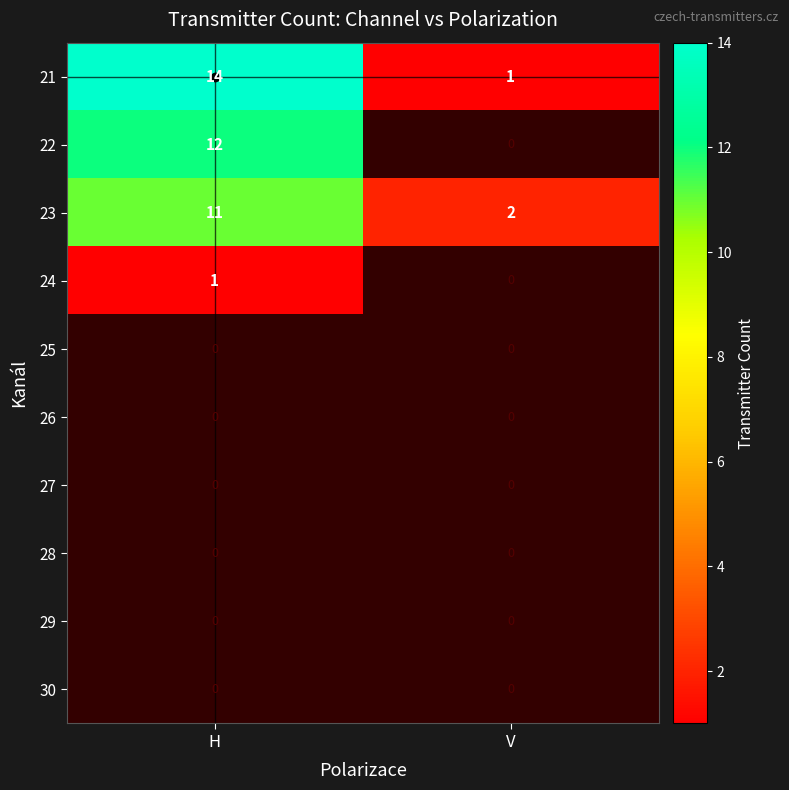

The 23 series shows 3 at V. True or false?

False